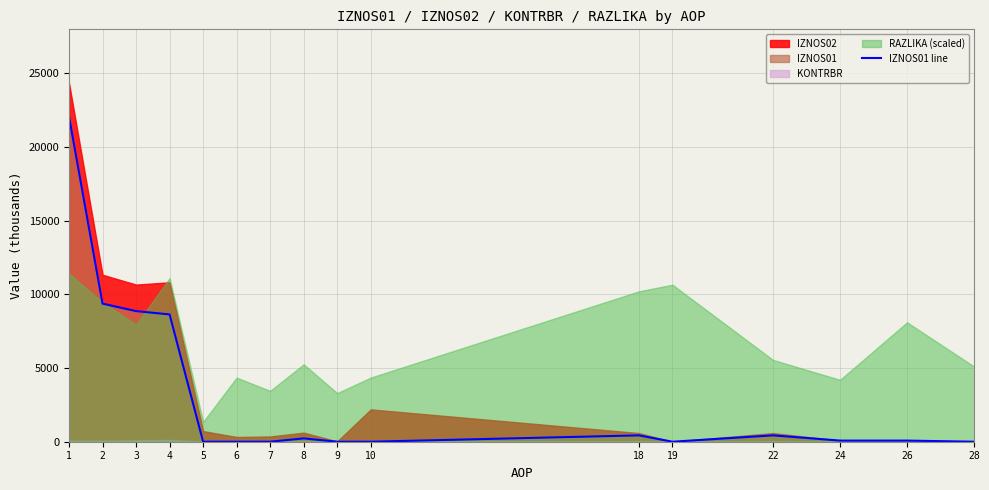

What is the value of the 14th point from the left?

76.9